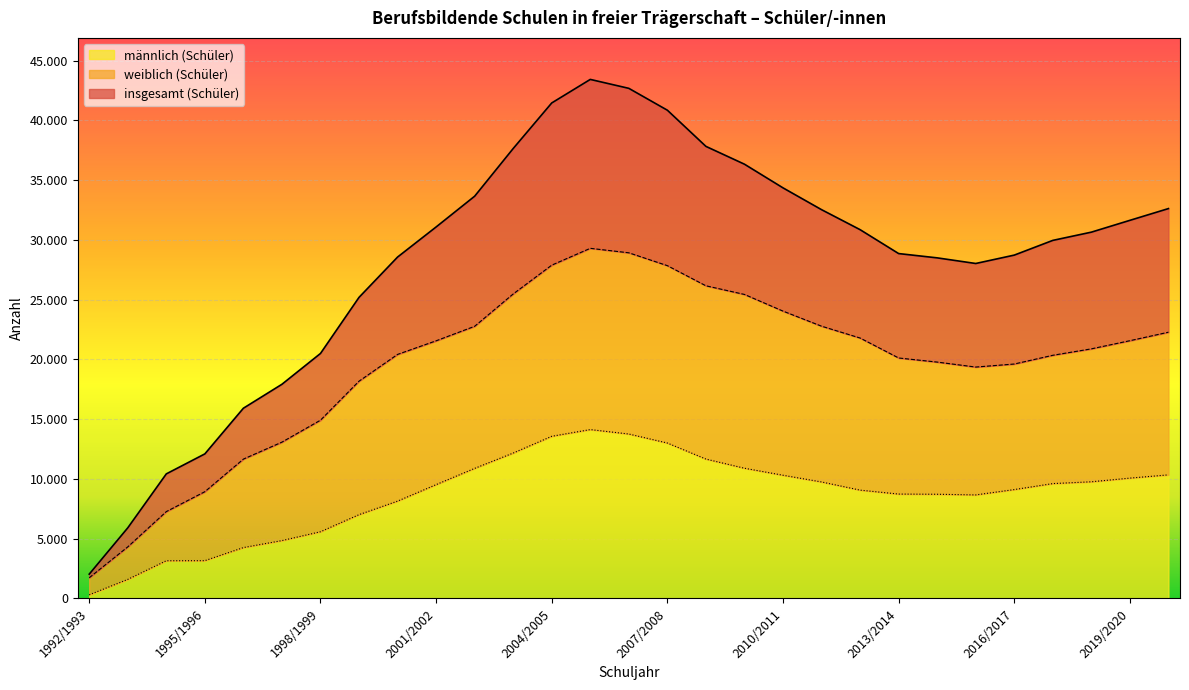

Does the chart display data point markers on the line(s)?

No